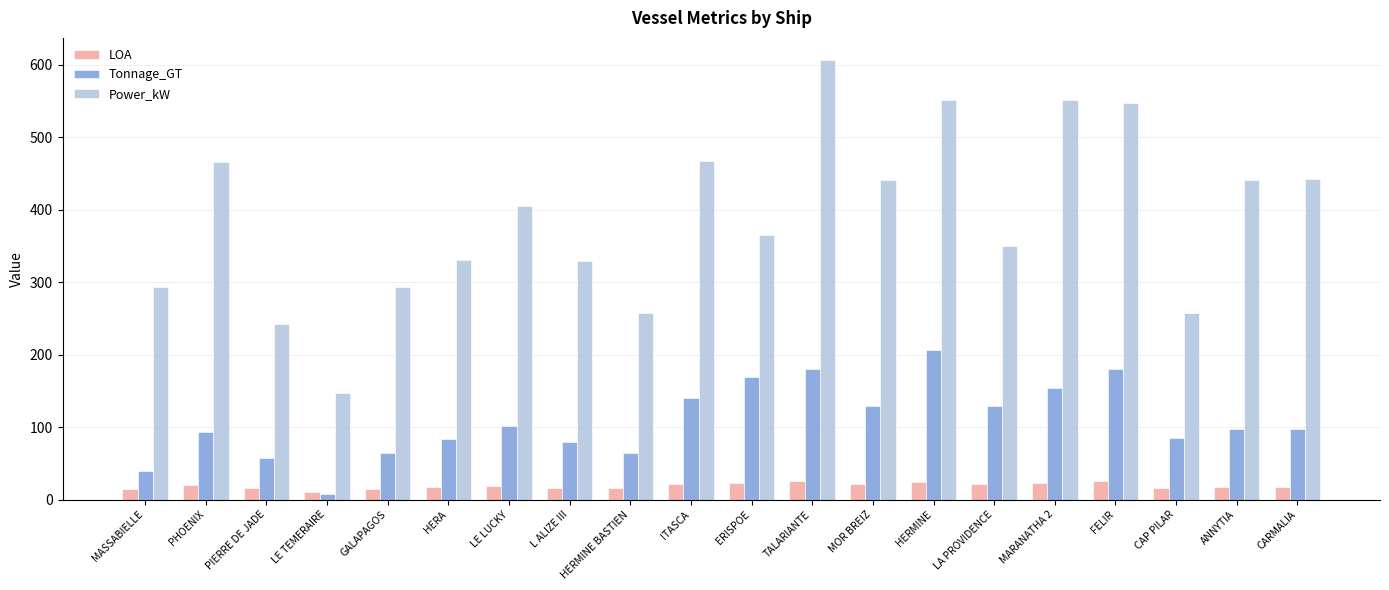

Where does the LOA series first go above 18?

PHOENIX